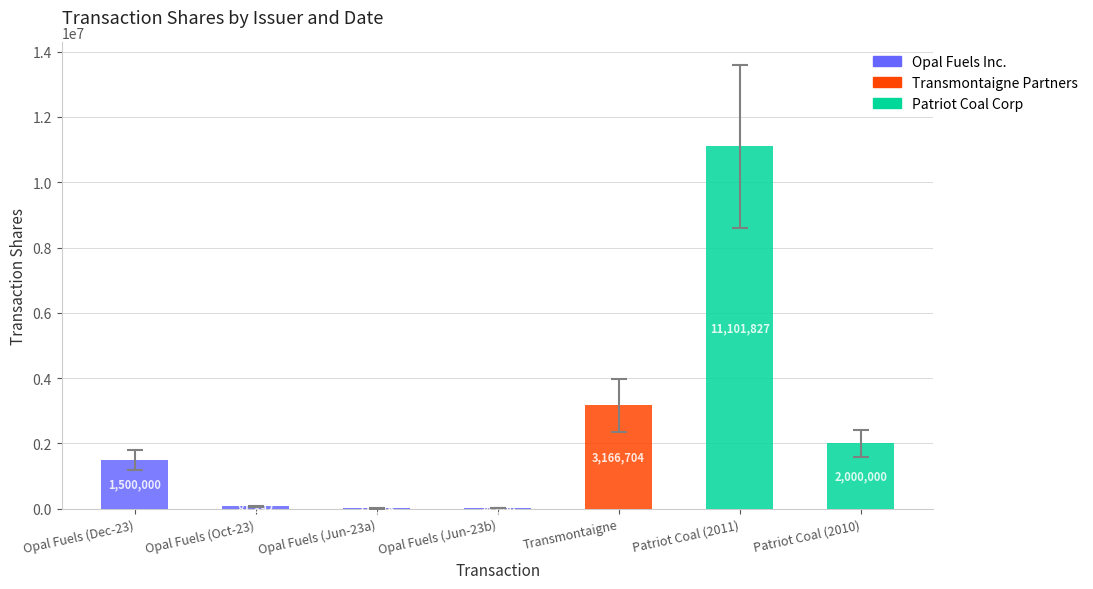

The value at Patriot Coal (2010) is 2000000. True or false?

True